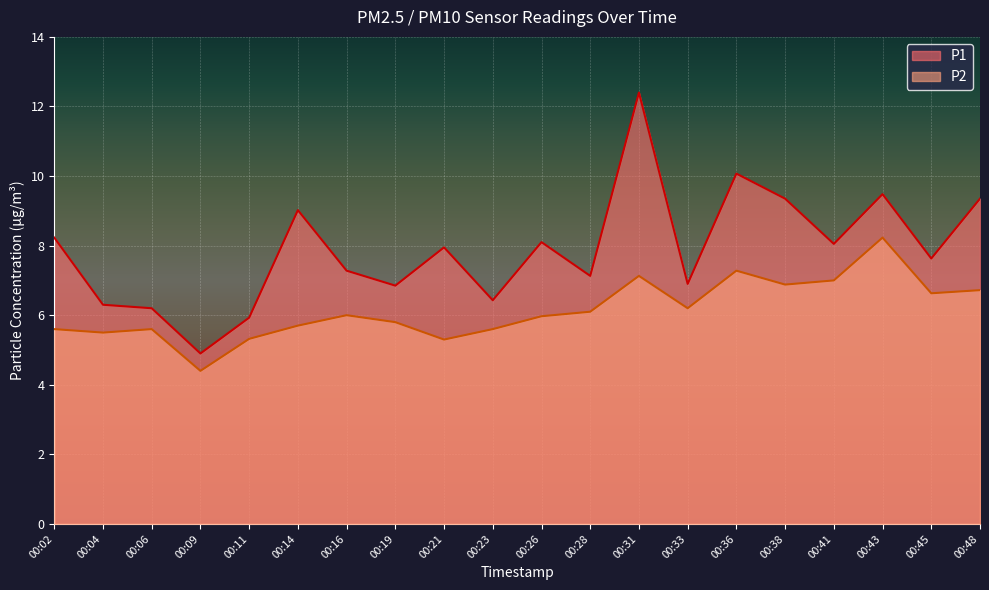

At which label is P1 closest to 8?

00:21